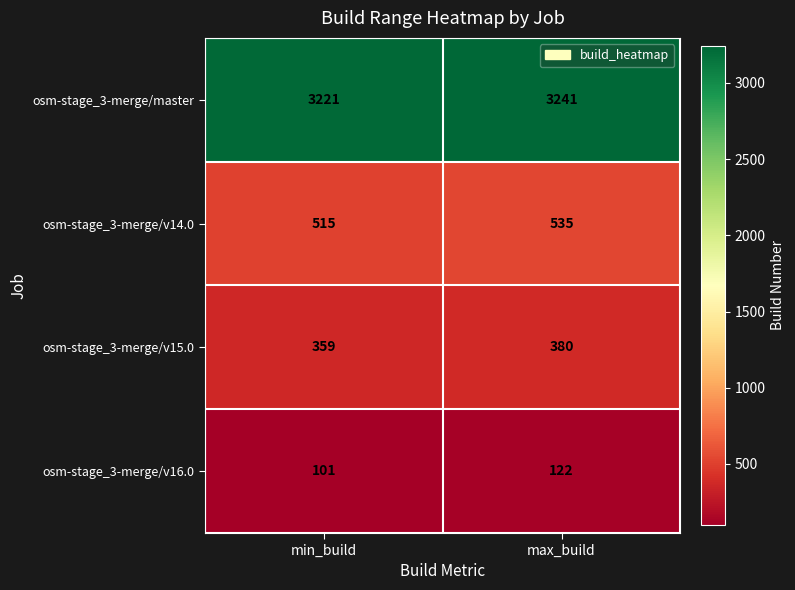

What is the spread (max minus min) of values at max_build?

3119